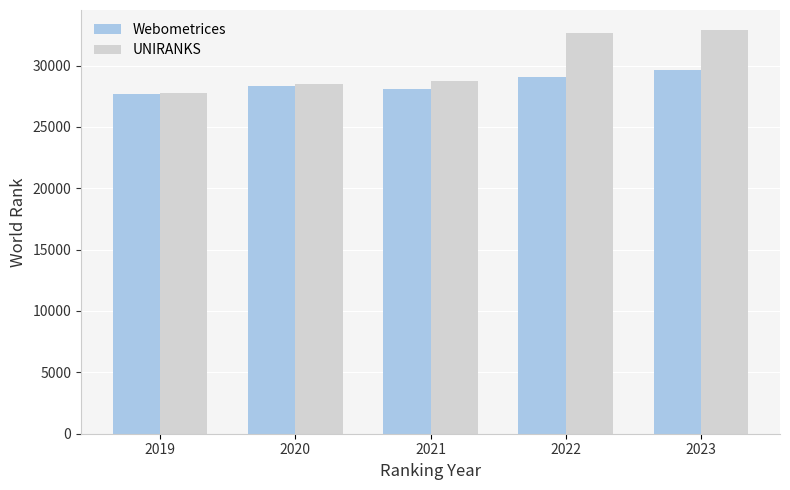

What is the difference between the highest and lowest values at 2023?

3256